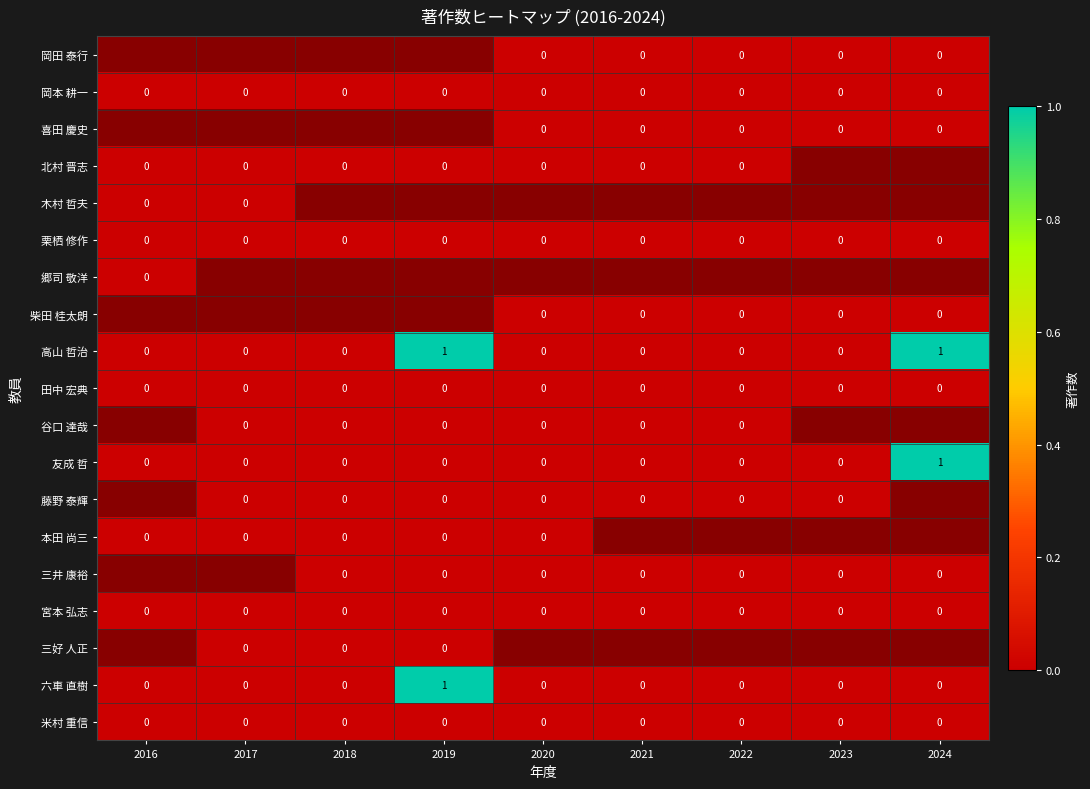

The 米村 重信 series shows 0 at 2019. True or false?

True